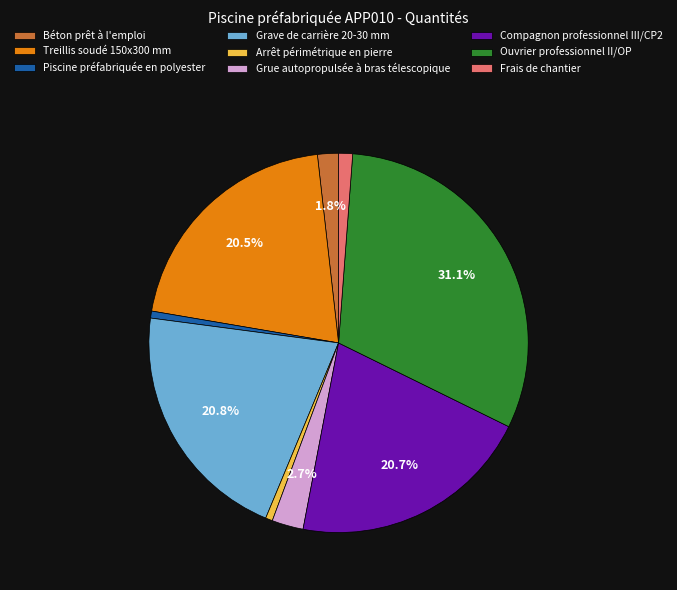

True or false: Compagnon professionnel III/CP2 accounts for 21% of the total.

True